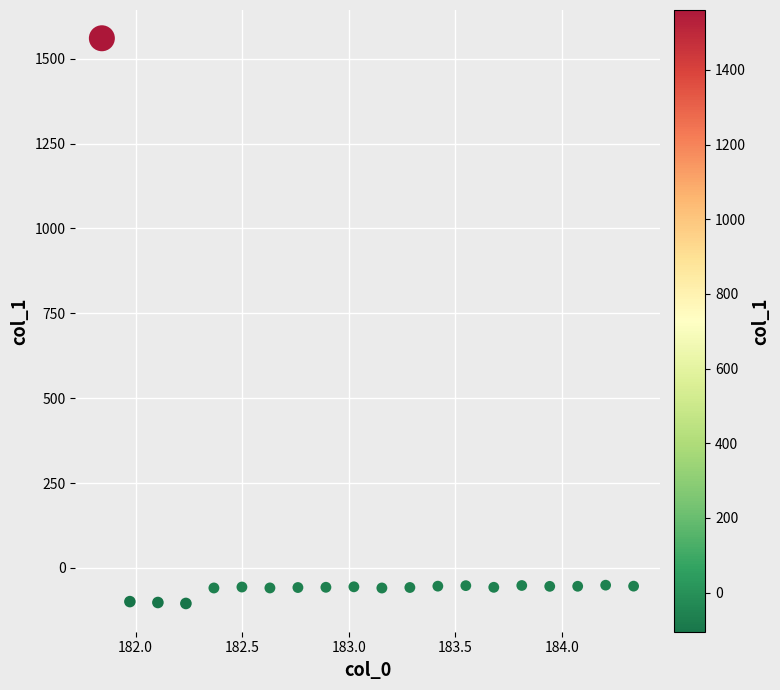

What is the range of Y values (max minus min)?

1665.1